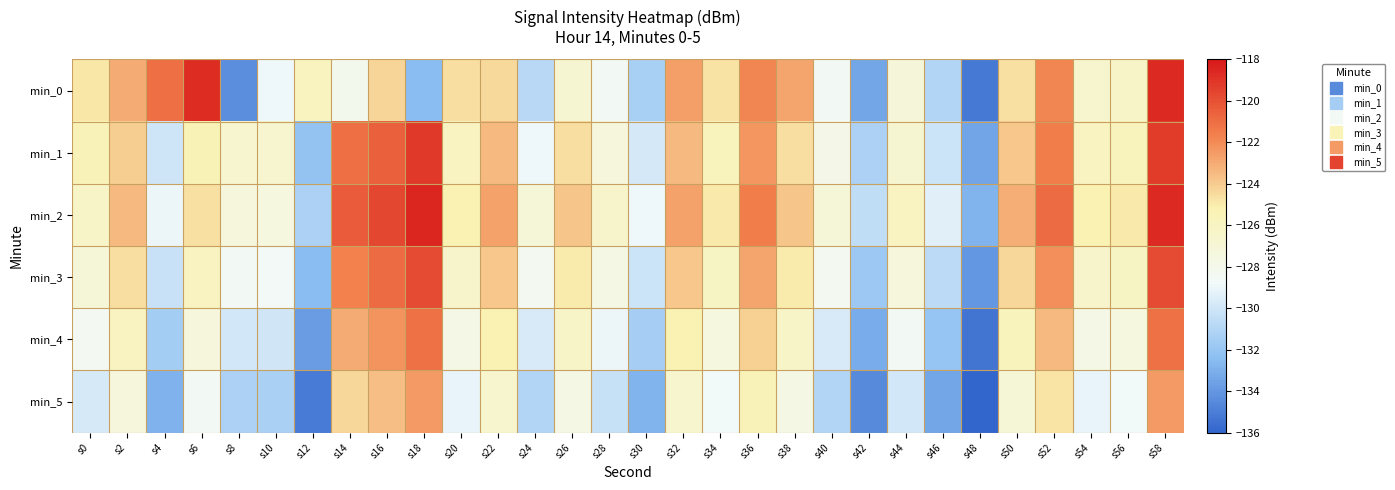

Rank the series by their maximum value, from highest to lowest.

min_2, min_0, min_1, min_3, min_4, min_5